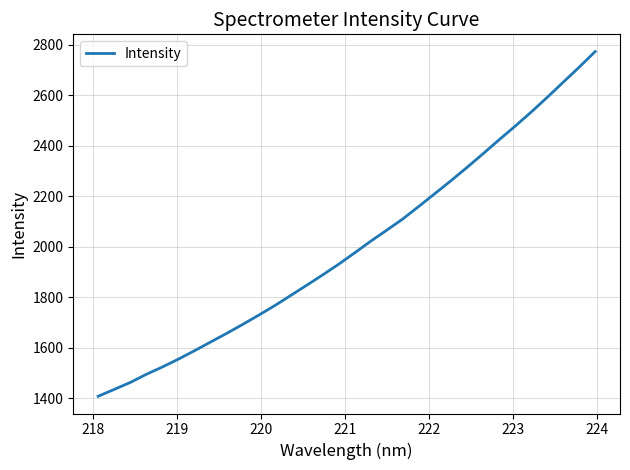

What is the minimum value shown in the chart?

1408.7